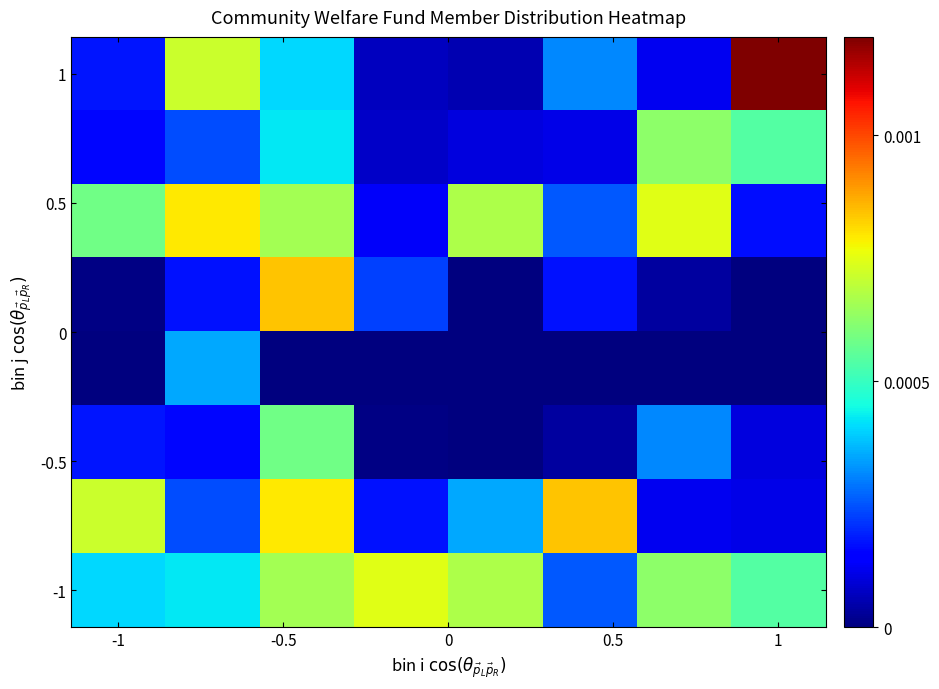

Which series has the largest total across all categories?

-1